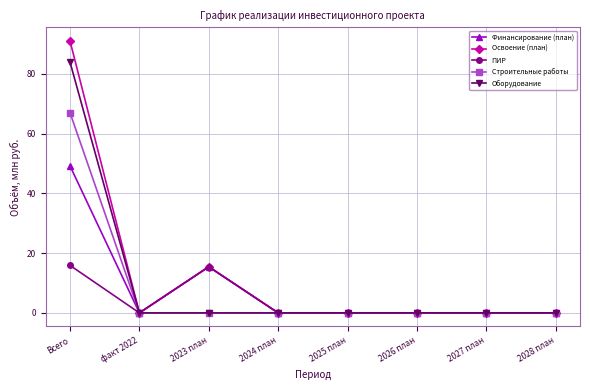

What is the sum of all Финансирование (план) values?

64.6